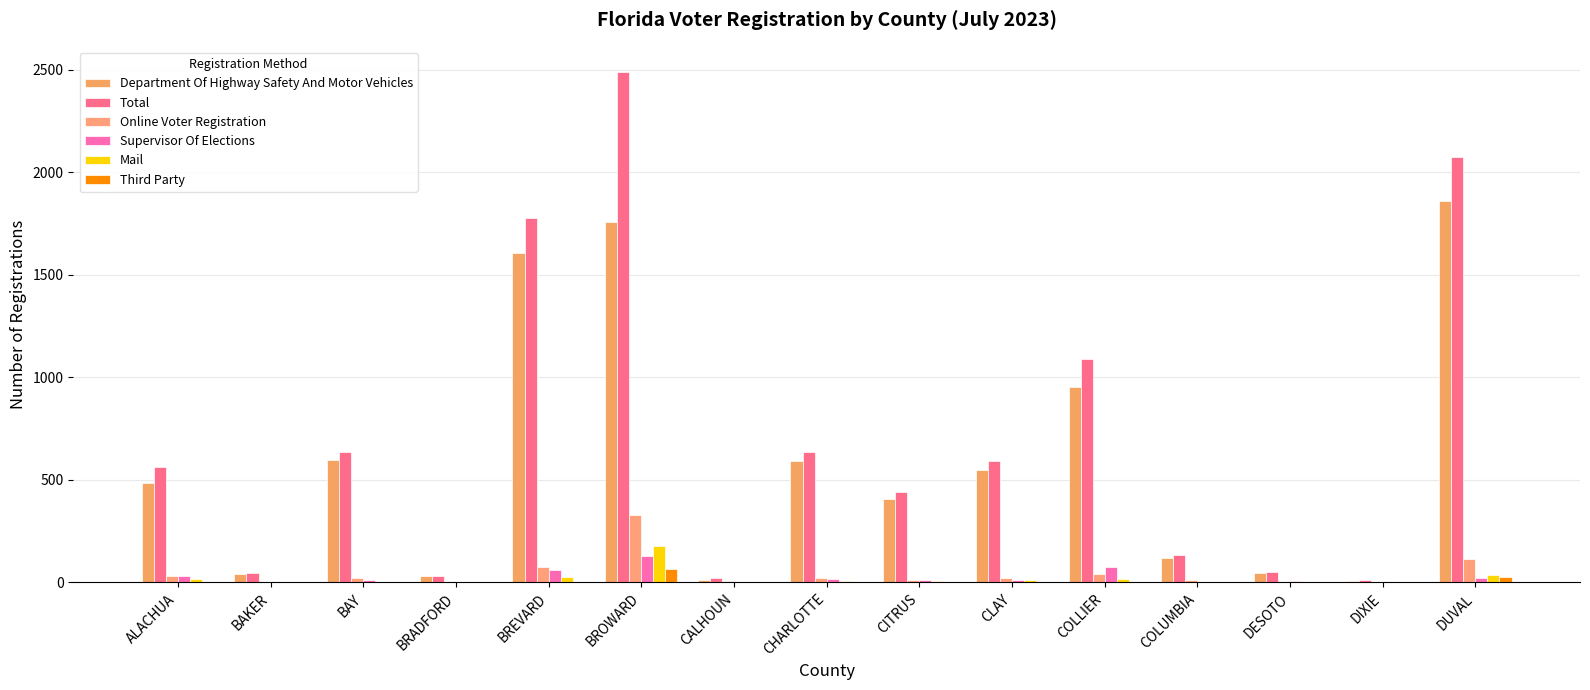

True or false: Third Party has a value of -30 at BAY.

False